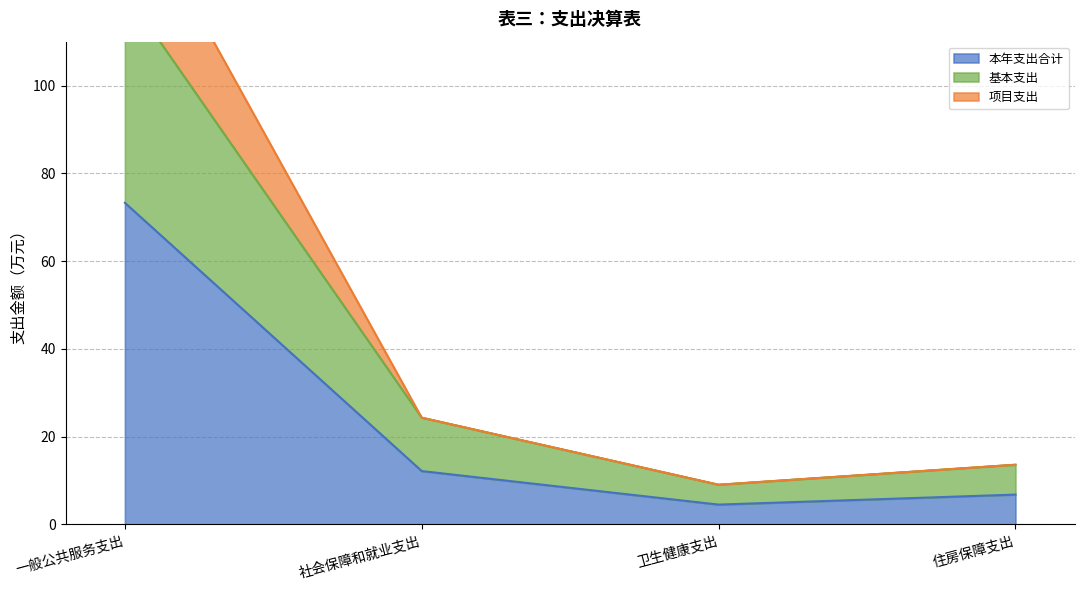

Is it true that 本年支出合计 equals 107.0 at 一般公共服务支出?

False